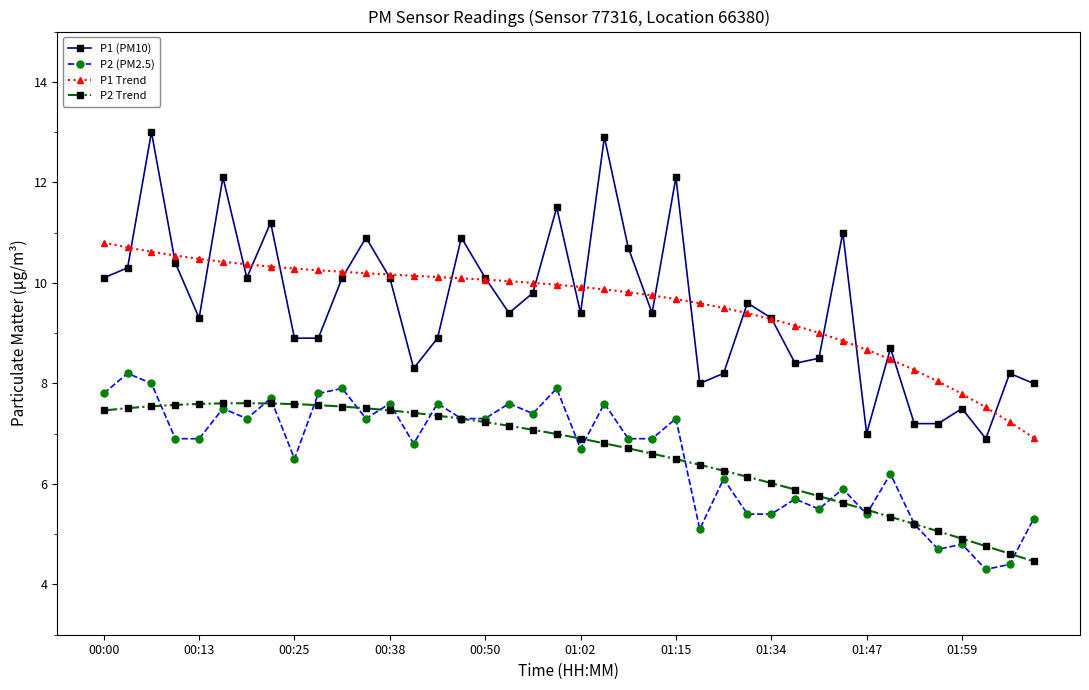

True or false: P2 (PM2.5) and P1 (PM10) intersect in this chart.

False